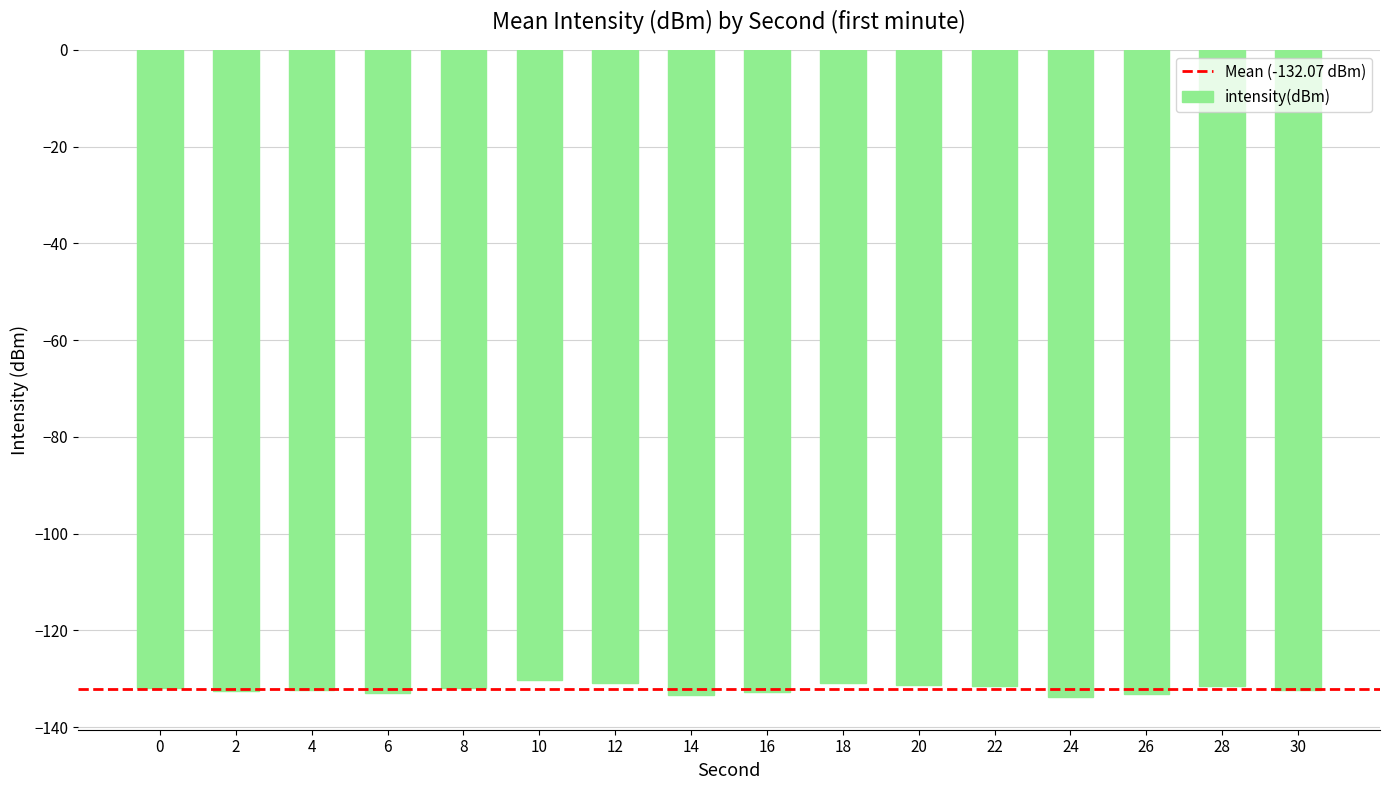

What is the maximum value shown in the chart?

-130.3